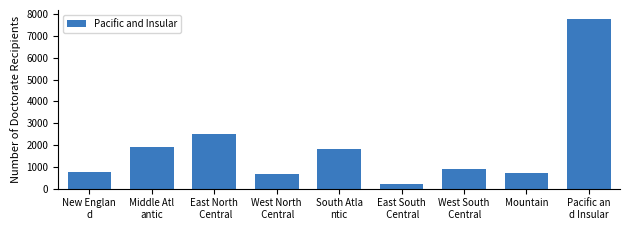

Reading left to right, extract all data points from this chart.

New Englan
d=786	Middle Atl
antic=1900	East North
 Central=2491	West North
 Central=666	South Atla
ntic=1839	East South
 Central=233	West South
 Central=906	Mountain=706	Pacific an
d Insular=7805